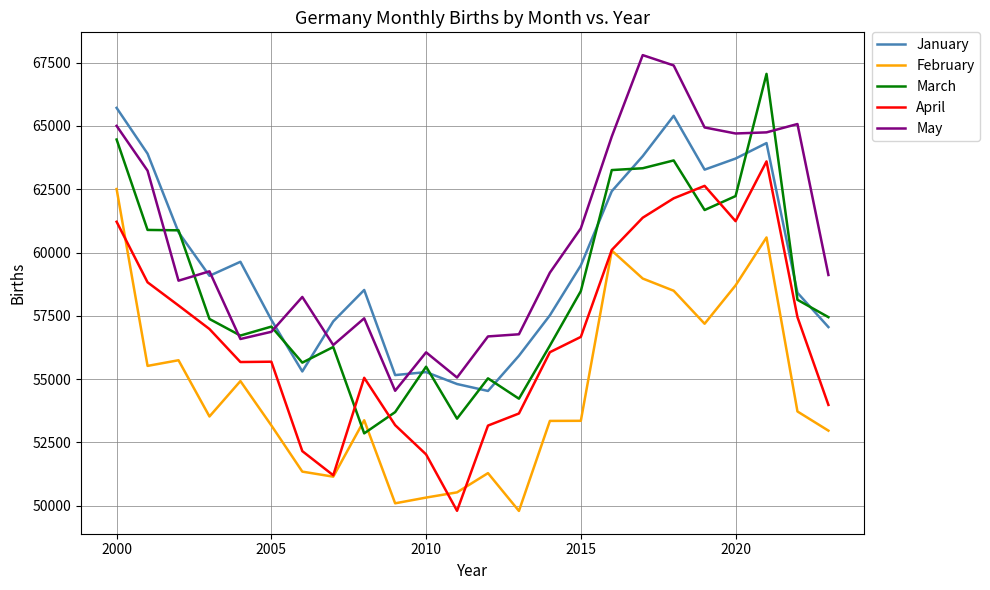

Which series has the largest total across all categories?

May